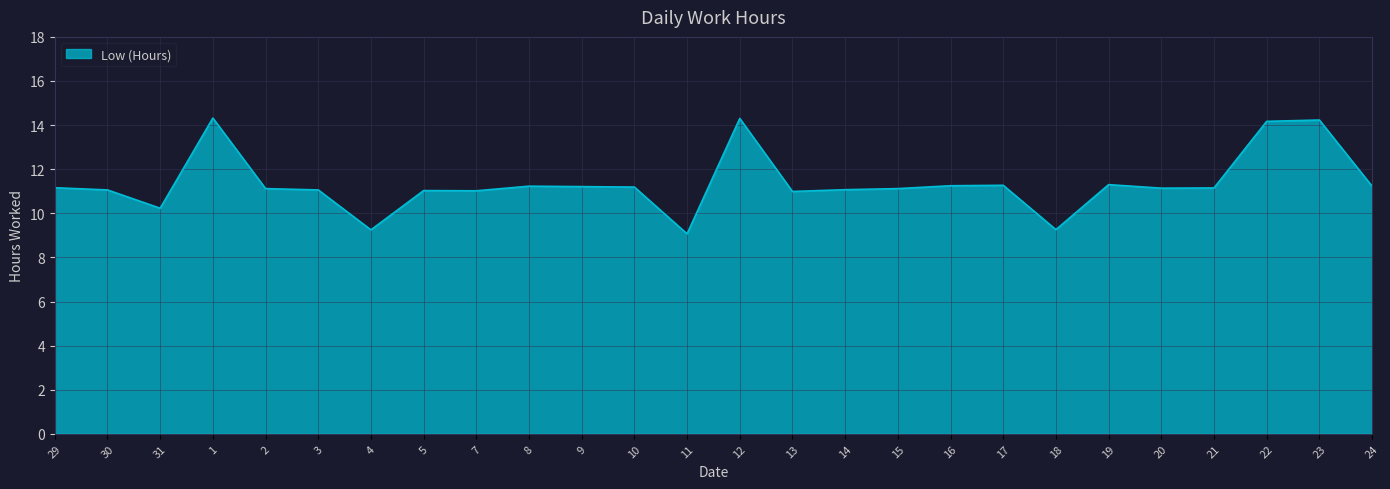

What is the sum of all values?

295.4